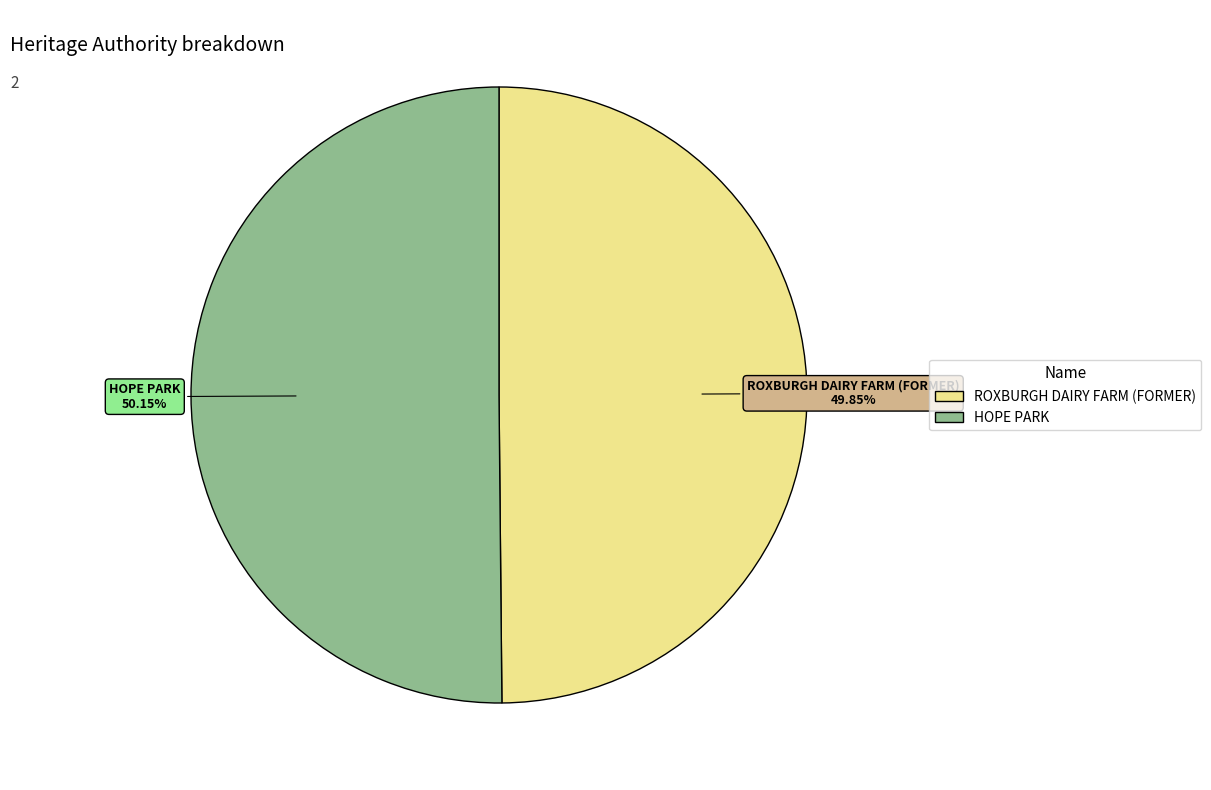

Does any single category account for the majority?

Yes